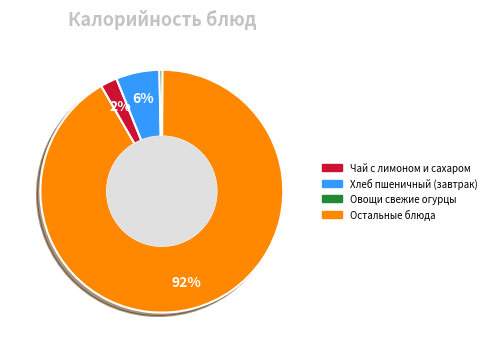

Between Чай с лимоном и сахаром and Остальные блюда, which is larger?

Остальные блюда